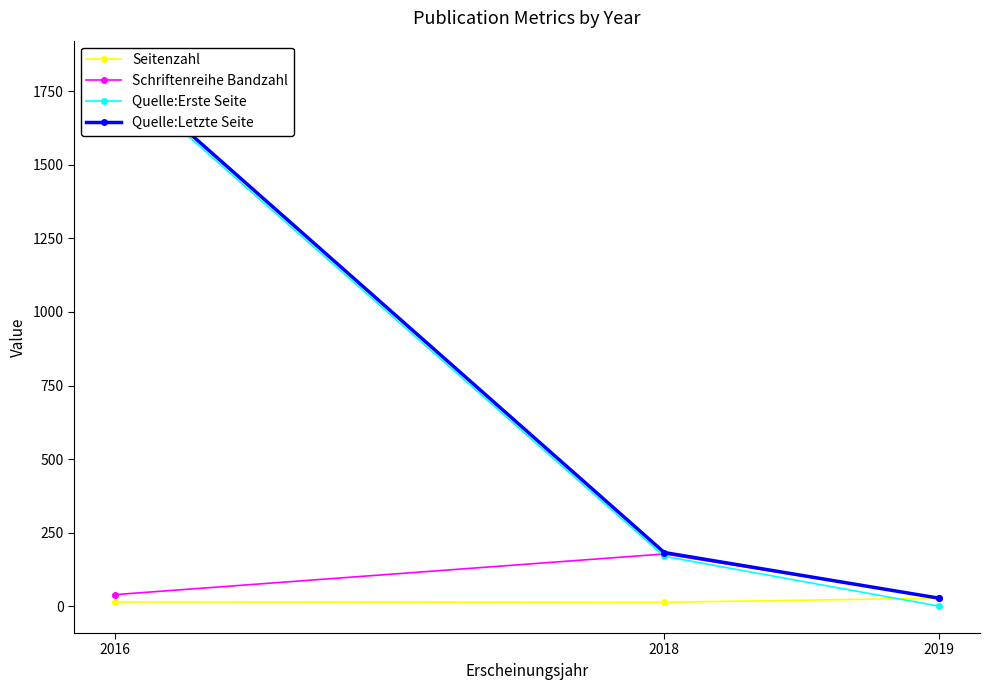

How many categories are shown in the chart?

3